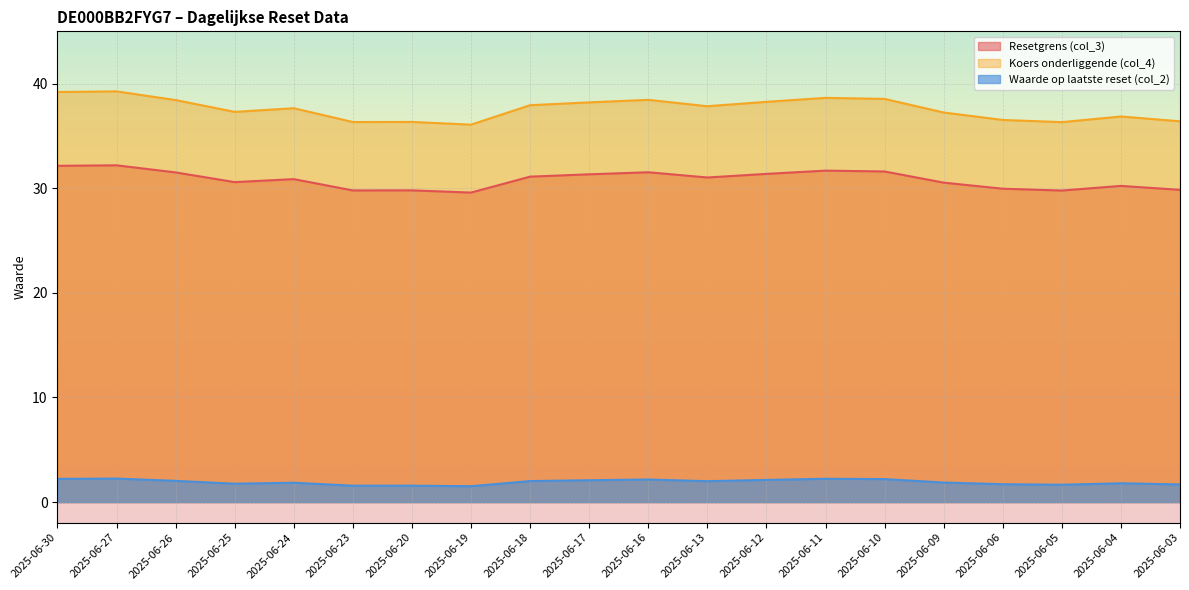

Rank the series at 2025-06-10 from lowest to highest value.

Waarde op laatste reset (col_2), Resetgrens (col_3), Koers onderliggende (col_4)